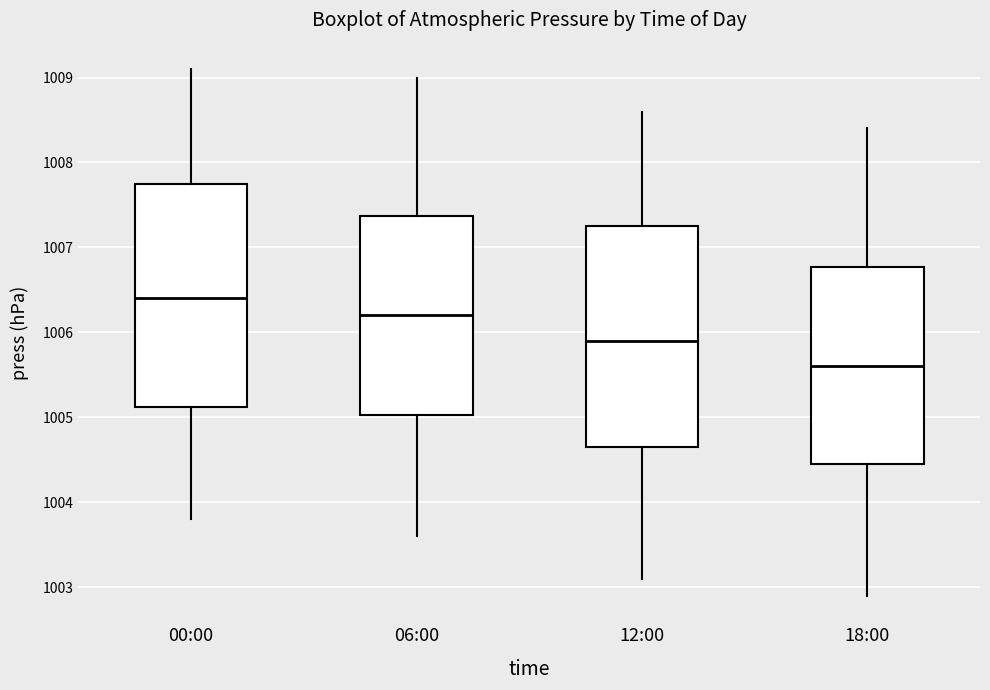

Which box's median line is the highest?

00:00